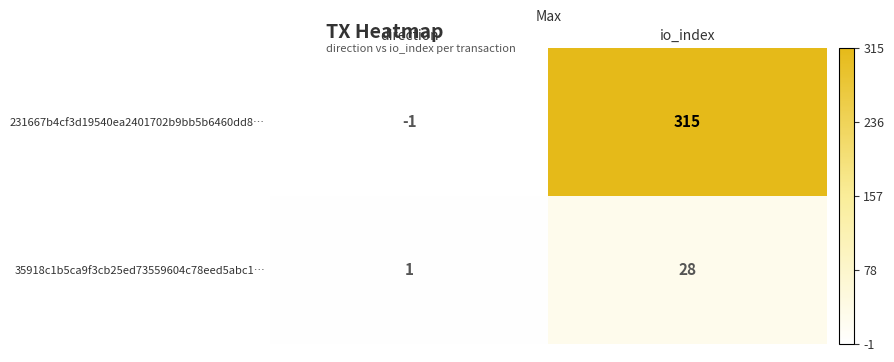

At which category is the sum across all series the highest?

io_index